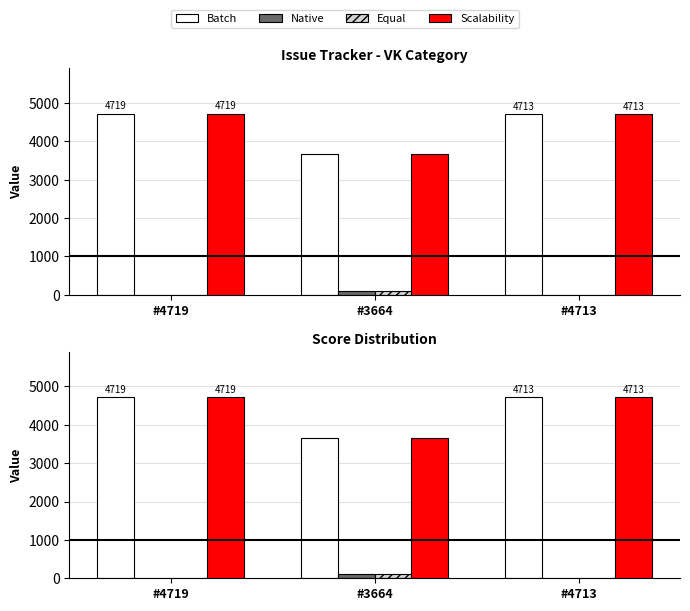

Reading right to left, transcribe all the data shown in this chart.

Batch: 4713	3664	4719
Native: 0	100	0
Equal: 0	100	0
Scalability: 4713	3664	4719